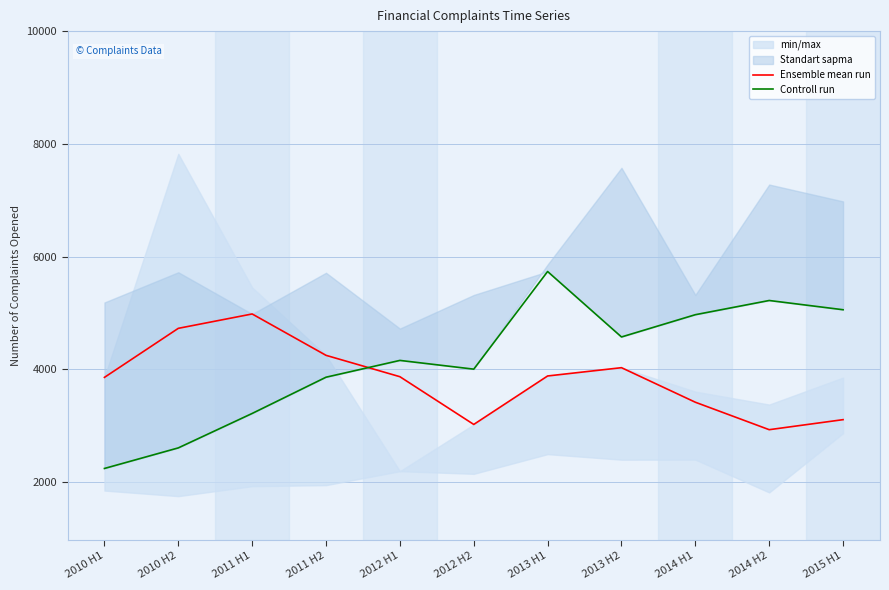

What is the value of the Ensemble mean run point at the 8th from the left?

4029